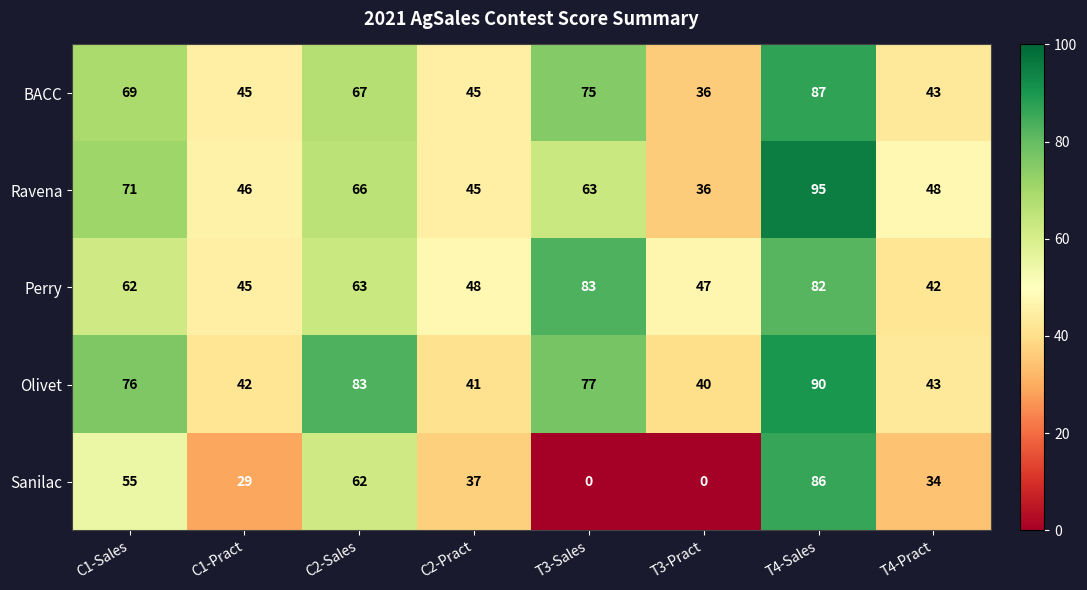

How many values in the Ravena series are below 63?

4